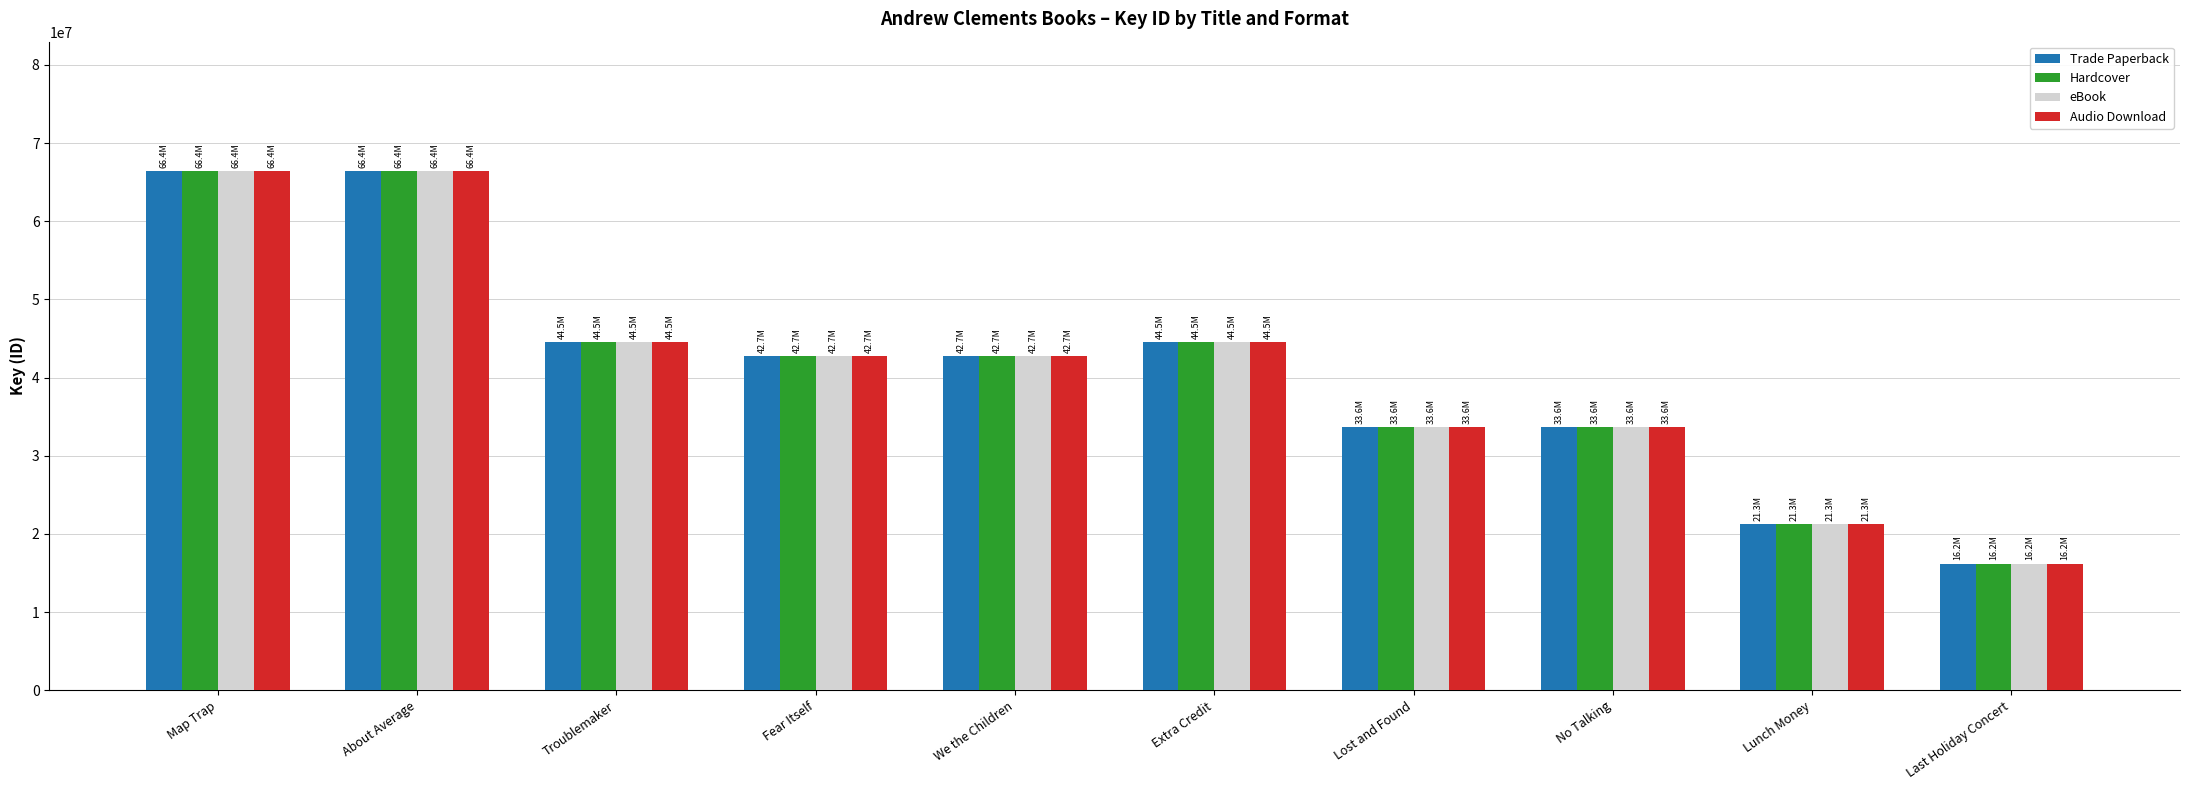

What is the approximate value of Trade Paperback at Fear Itself?

42720427